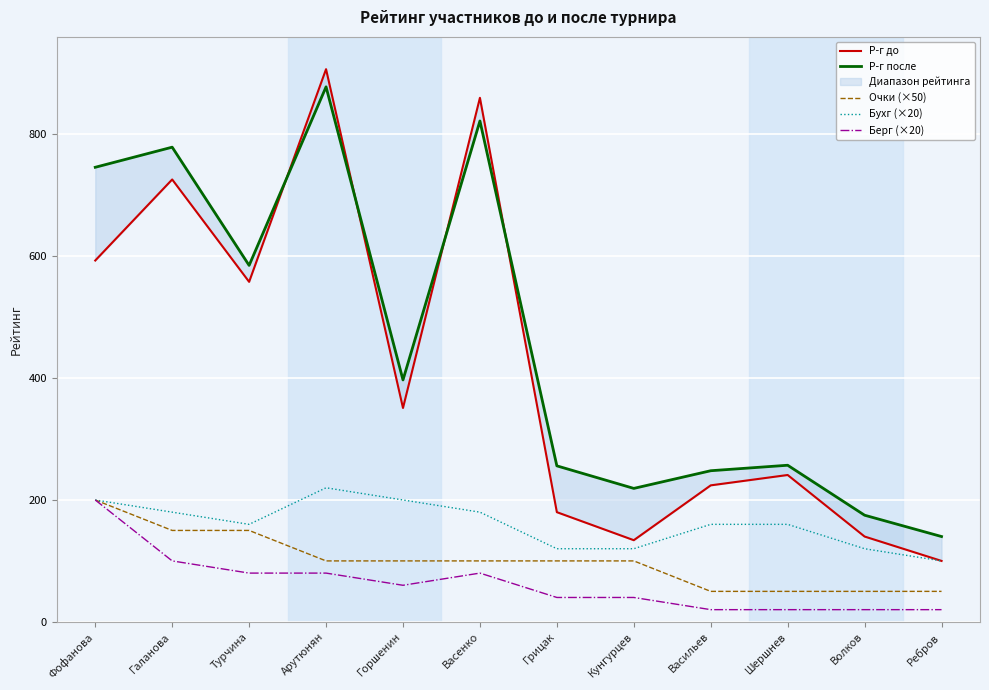

At how many categories does at least one series exceed 498?

5